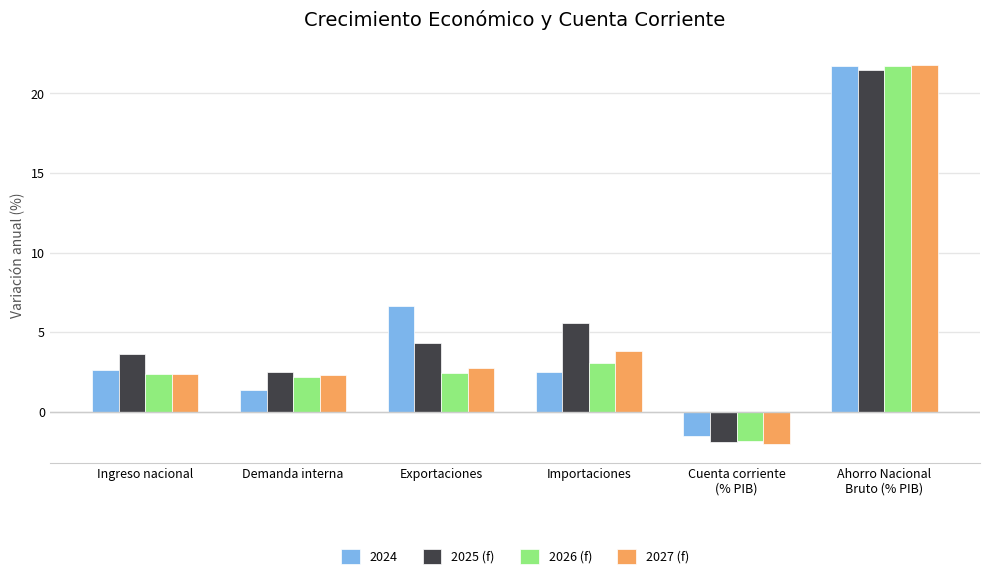

What is the maximum value for 2027 (f)?

21.8